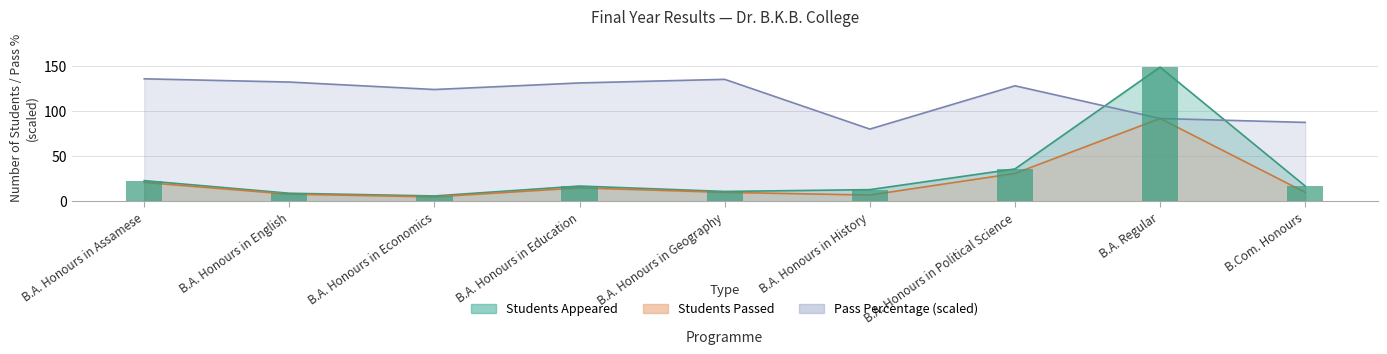

What is the average value of the Students Passed series?

22.1